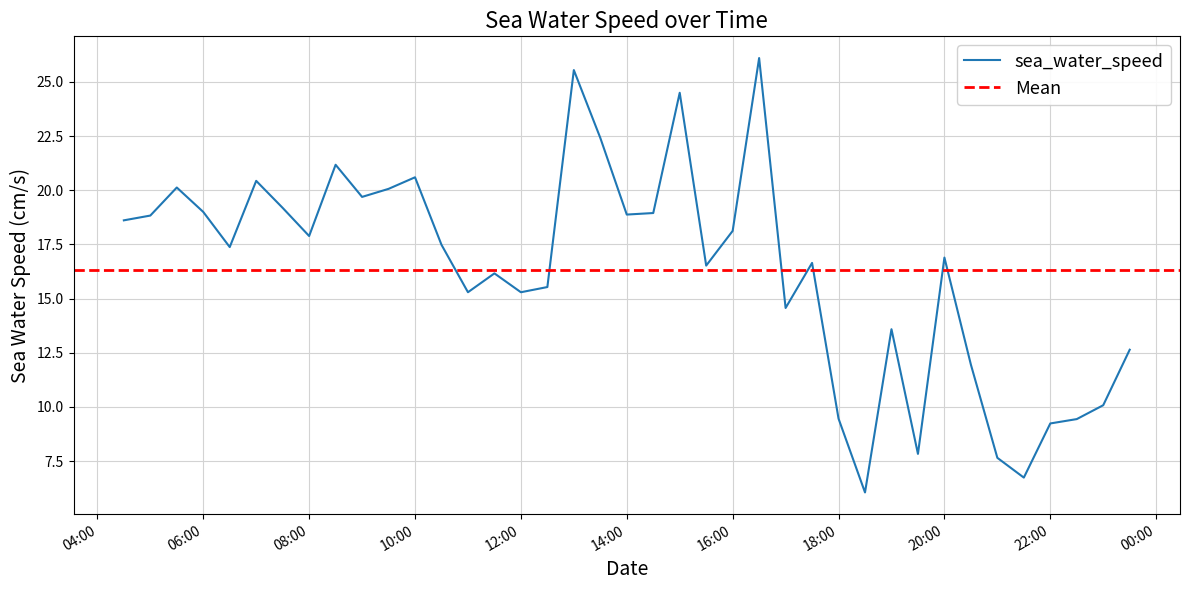

At which label is the value closest to 16?

2007-03-09T11:30:00Z